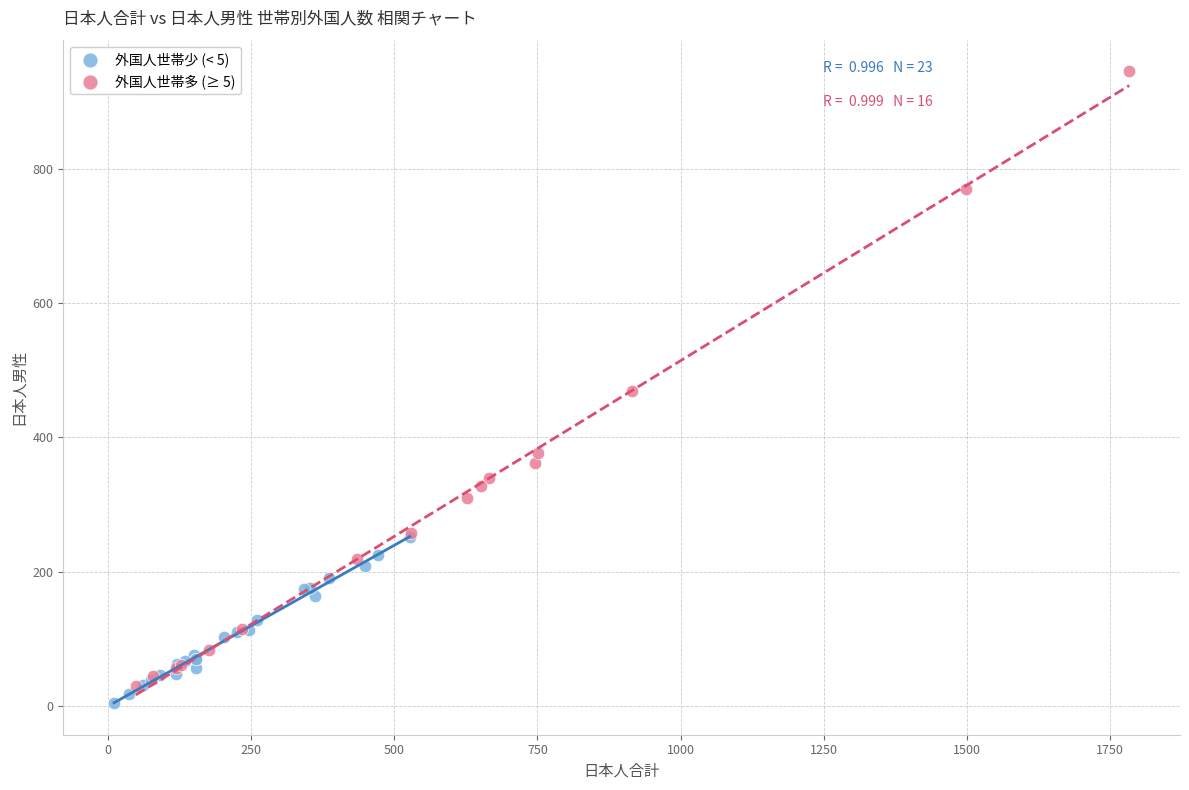

Which series has the widest spread of Y values?

外国人世帯多 (≥ 5)